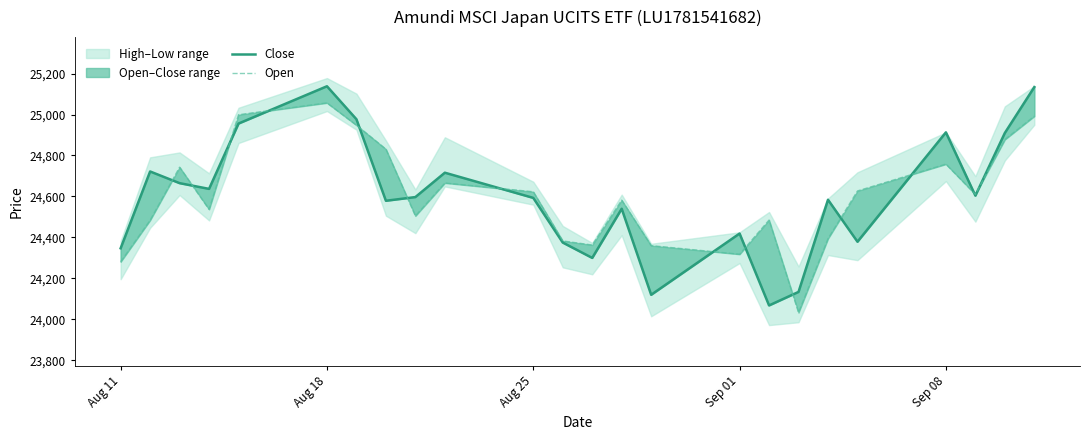

Rank the series by their average value, from lowest to highest.

Close, Open